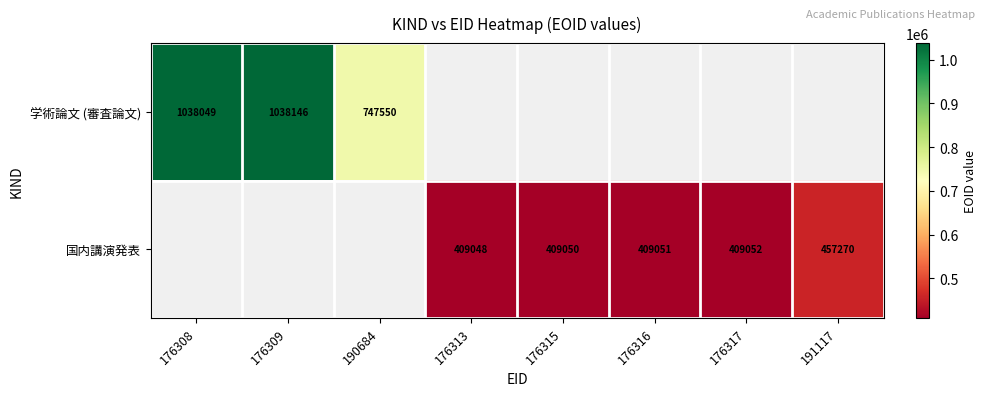

Which category has the lowest value across all series?

176313